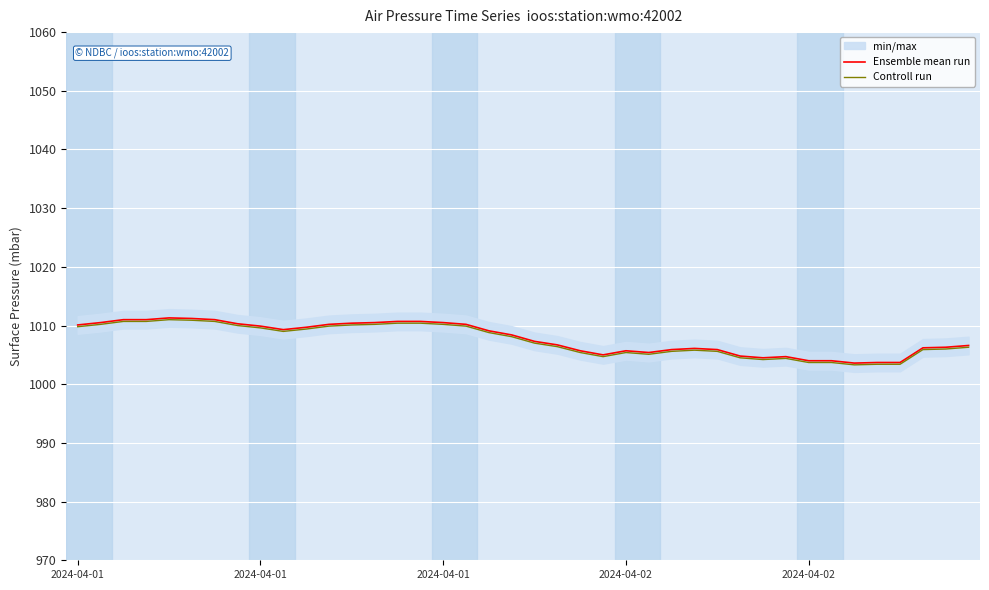

Which series changed the most between 19 and 23?

Ensemble mean run